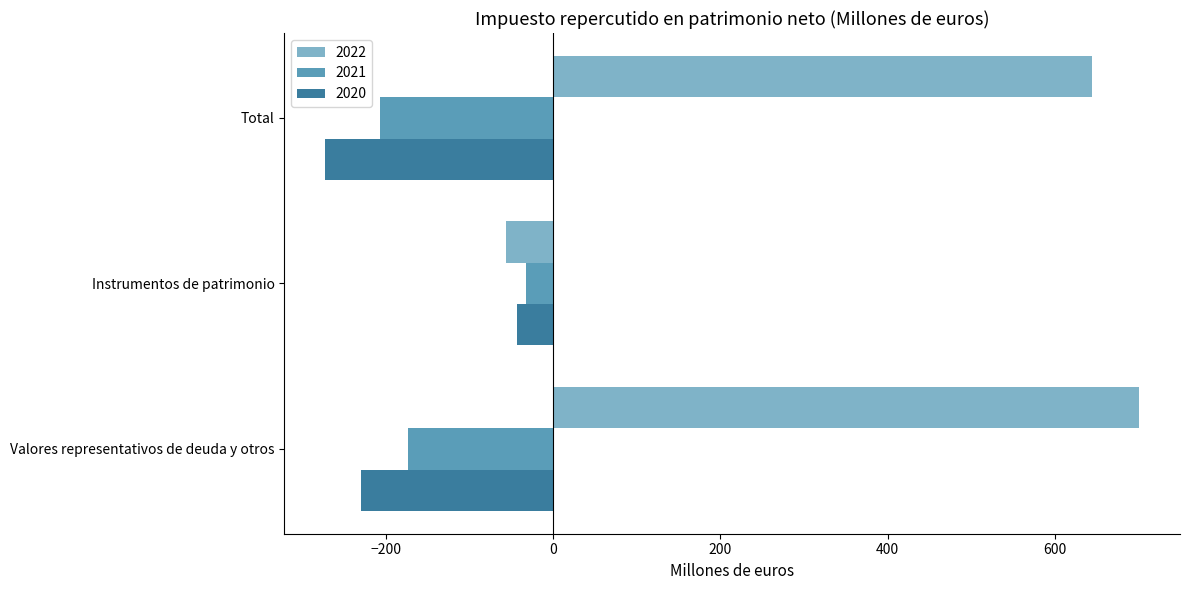

What is the difference between the 2022 values at Instrumentos de patrimonio and Total?

701